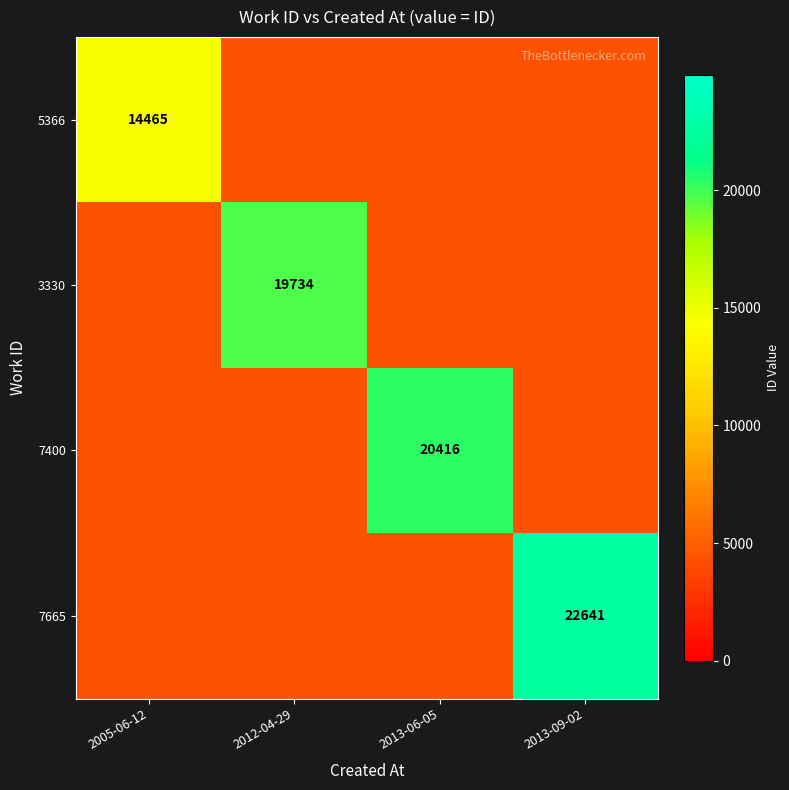

The 5366 series shows 14465.0 at 2005-06-12. True or false?

True